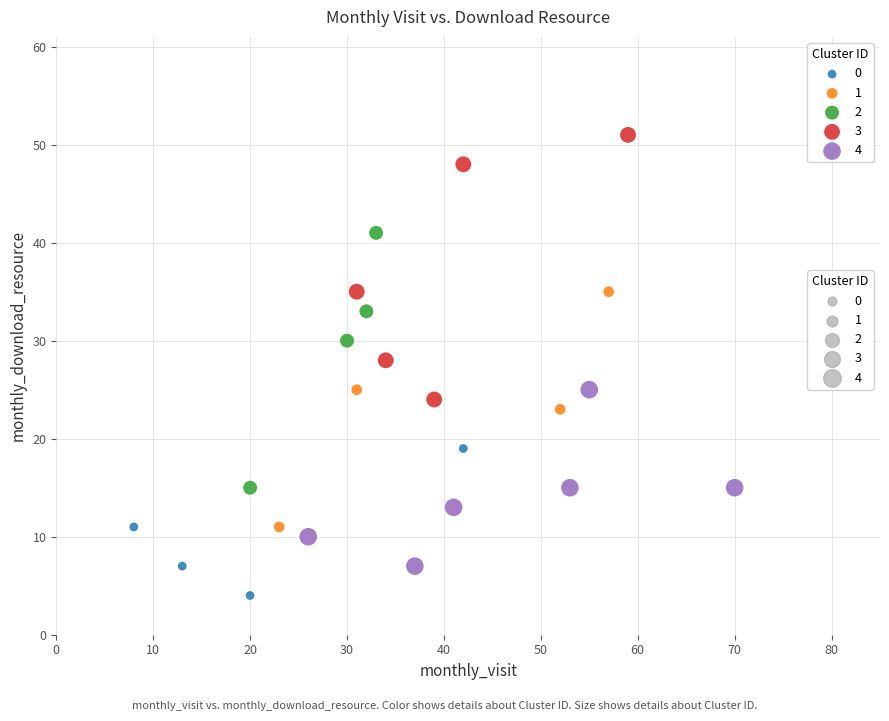

Which series contains the lowest Y value?

0